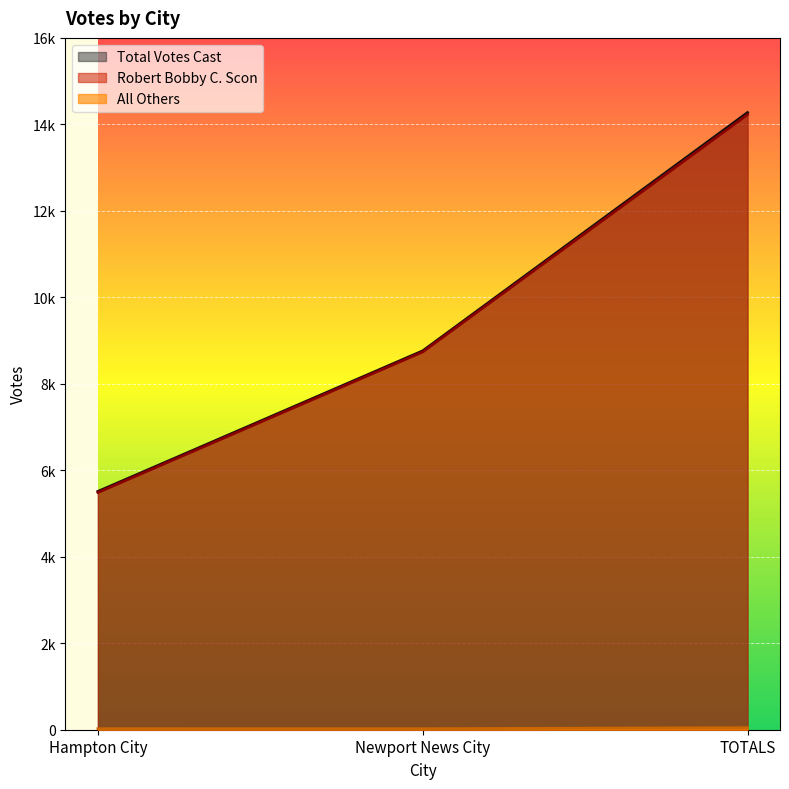

Which series has the largest range (max minus min)?

Total Votes Cast